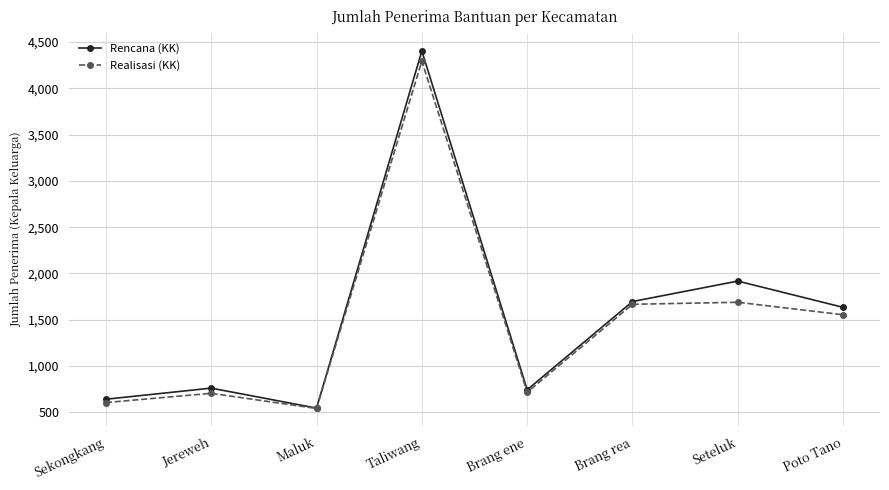

The Rencana (KK) series shows 544 at Maluk. True or false?

True